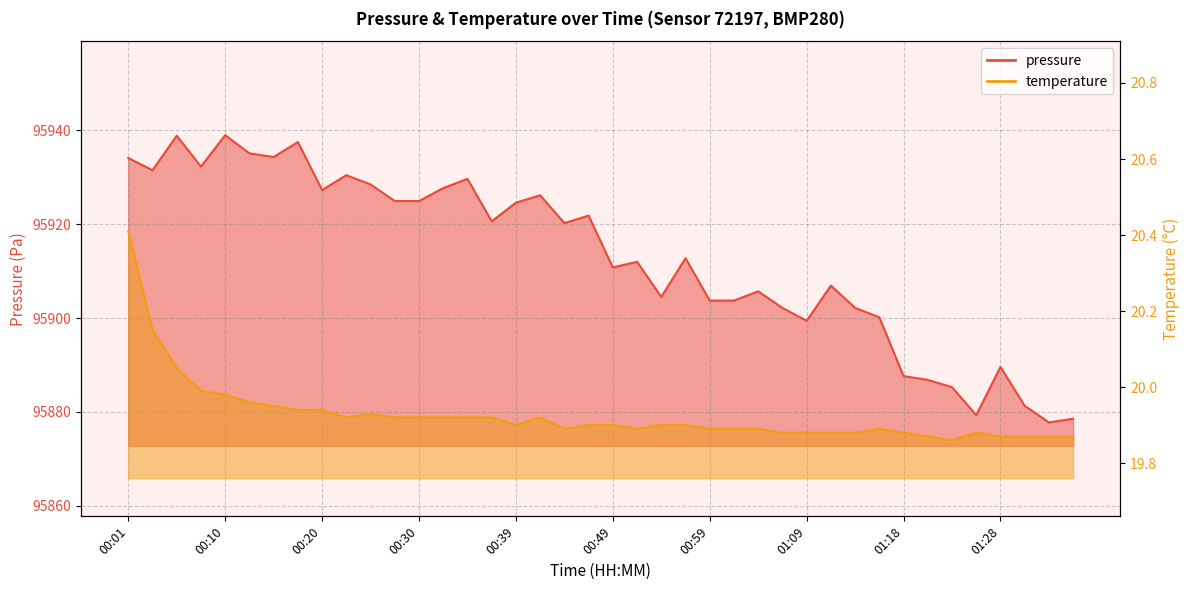

True or false: temperature and pressure intersect in this chart.

False